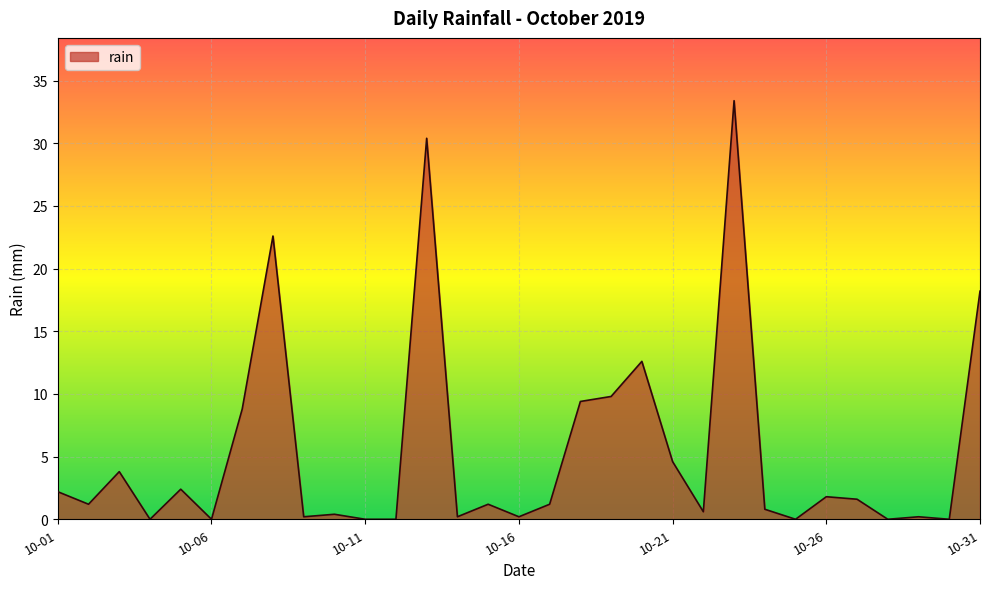

What is the difference between the maximum and minimum values?

33.4